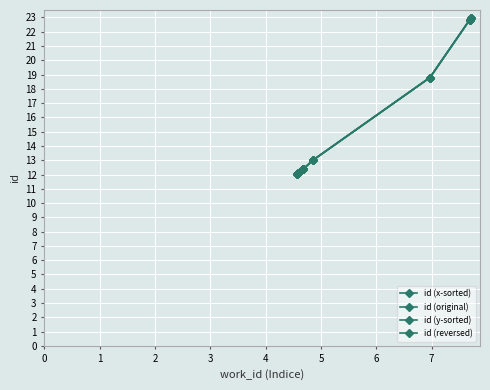

What is the difference between the second highest and second lowest values in the id (x-sorted) series?

10.7